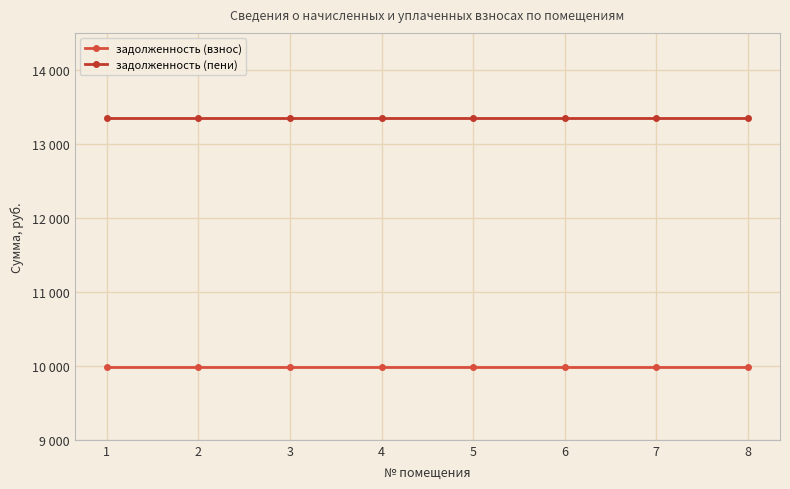

Does the chart have visible grid lines?

Yes